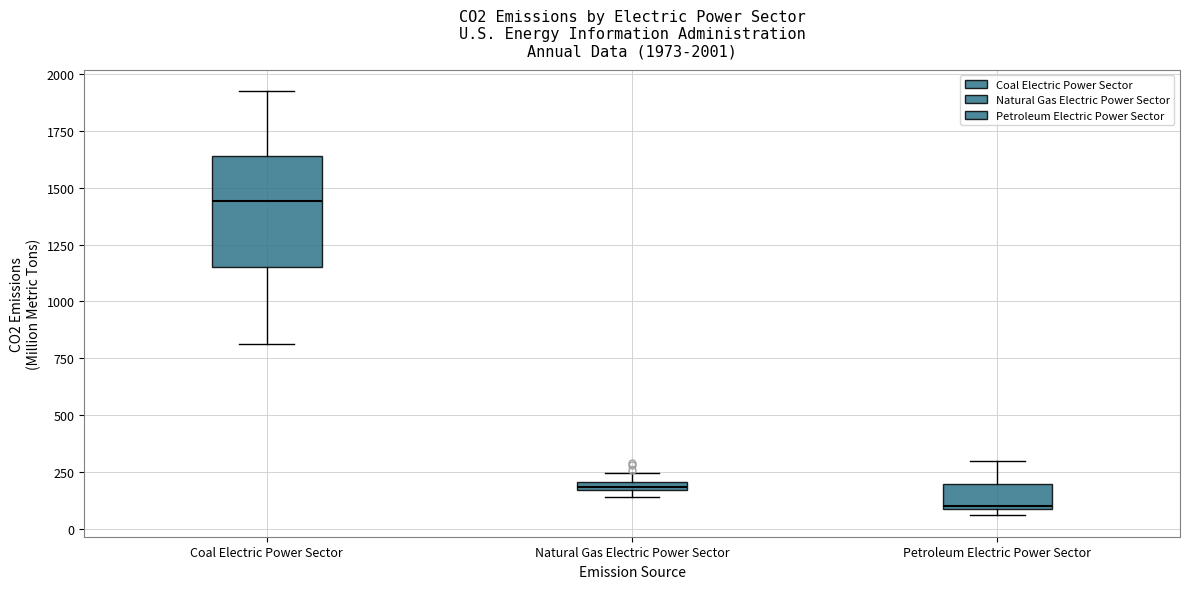

Which box has the highest median line?

Coal Electric Power Sector